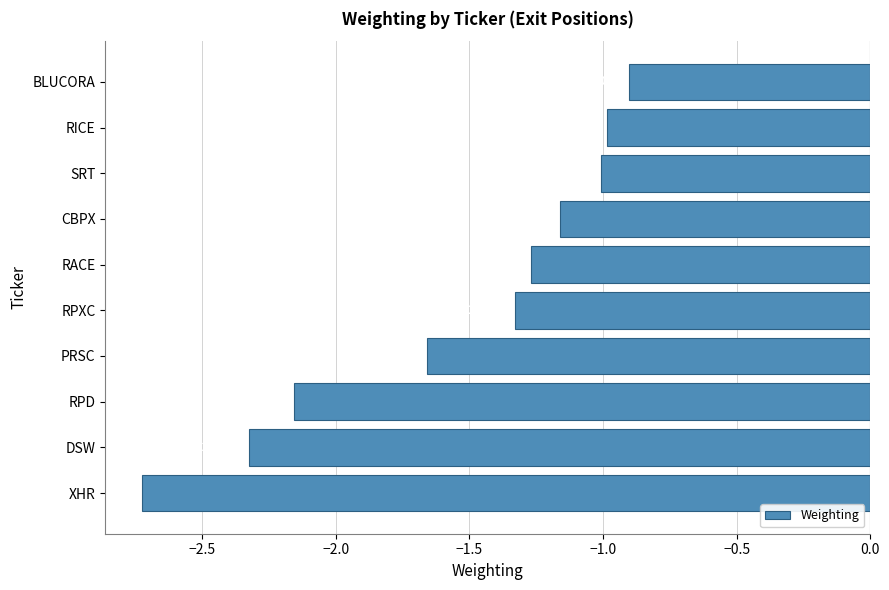

At which category does the chart reach its minimum across all series?

XHR